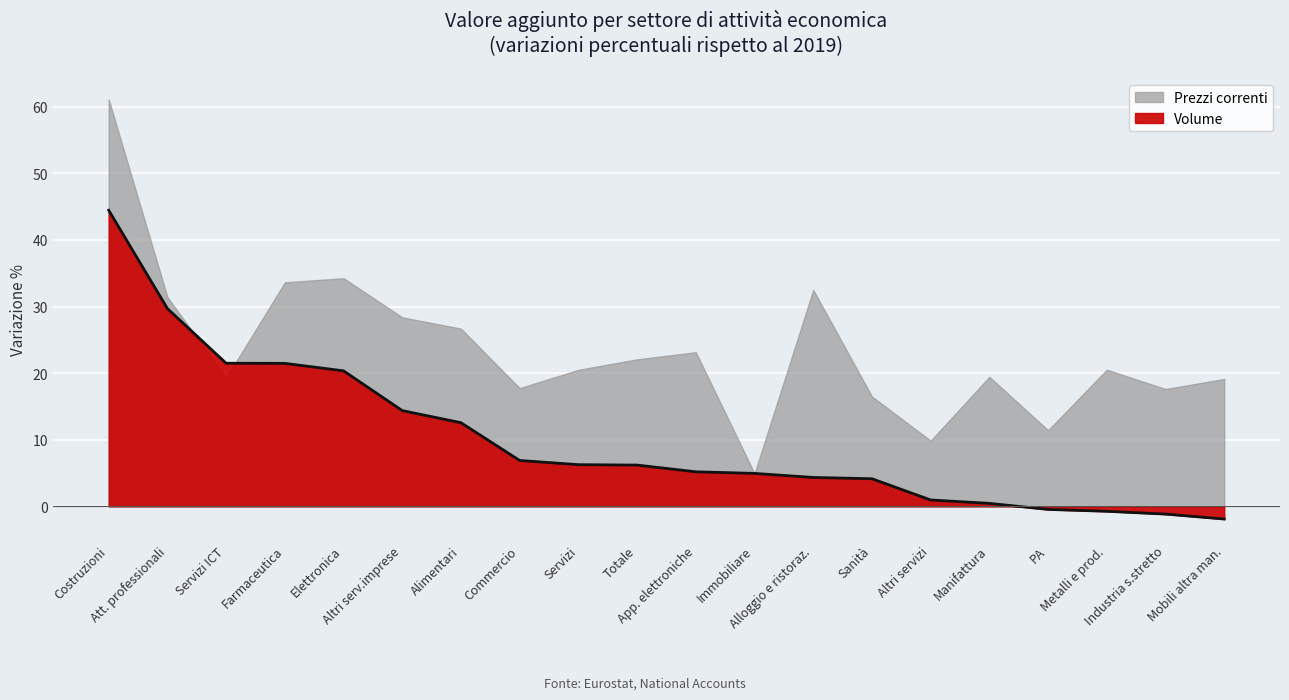

What is the difference between the second highest and second lowest values?

30.9